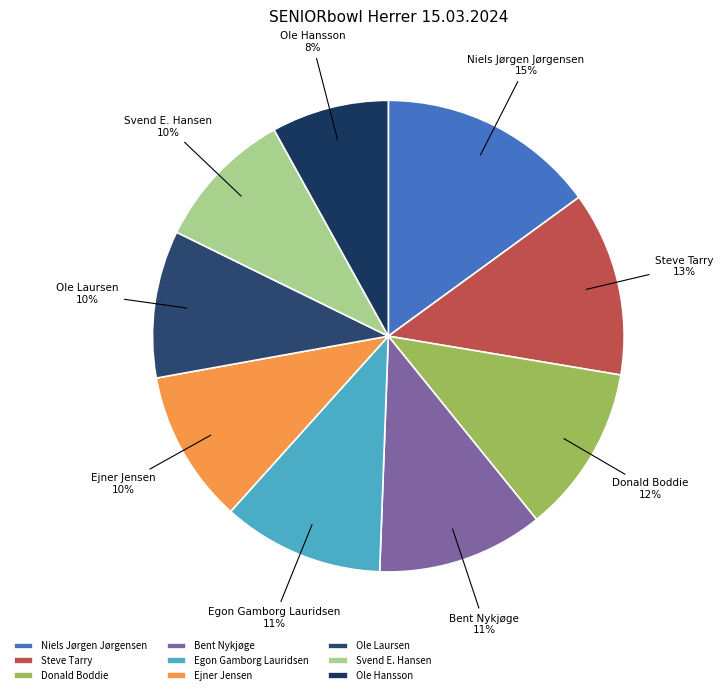

The Ejner Jensen slice represents 1% of the pie. True or false?

False